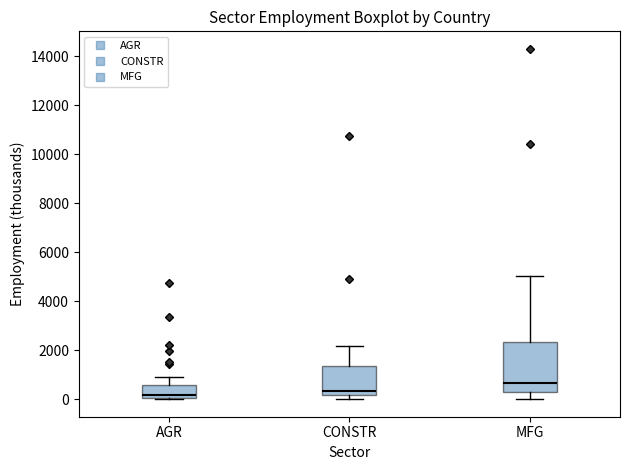

Where does the upper whisker of the box for AGR end on the y-axis? The values are not printed on the chart, so give them approximately, as read against the axis.

1000